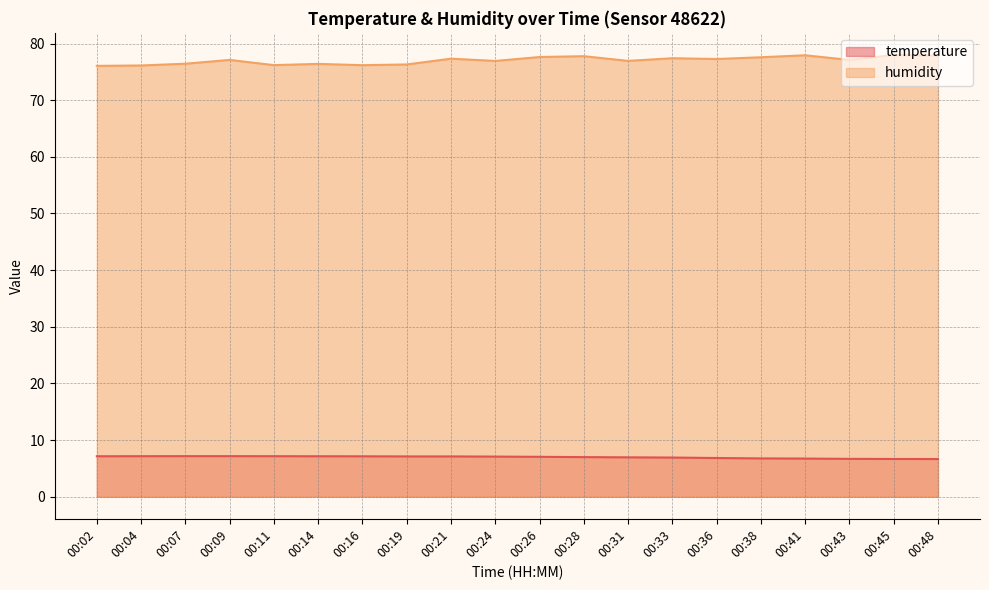

What is the average value of the temperature series?

7.0